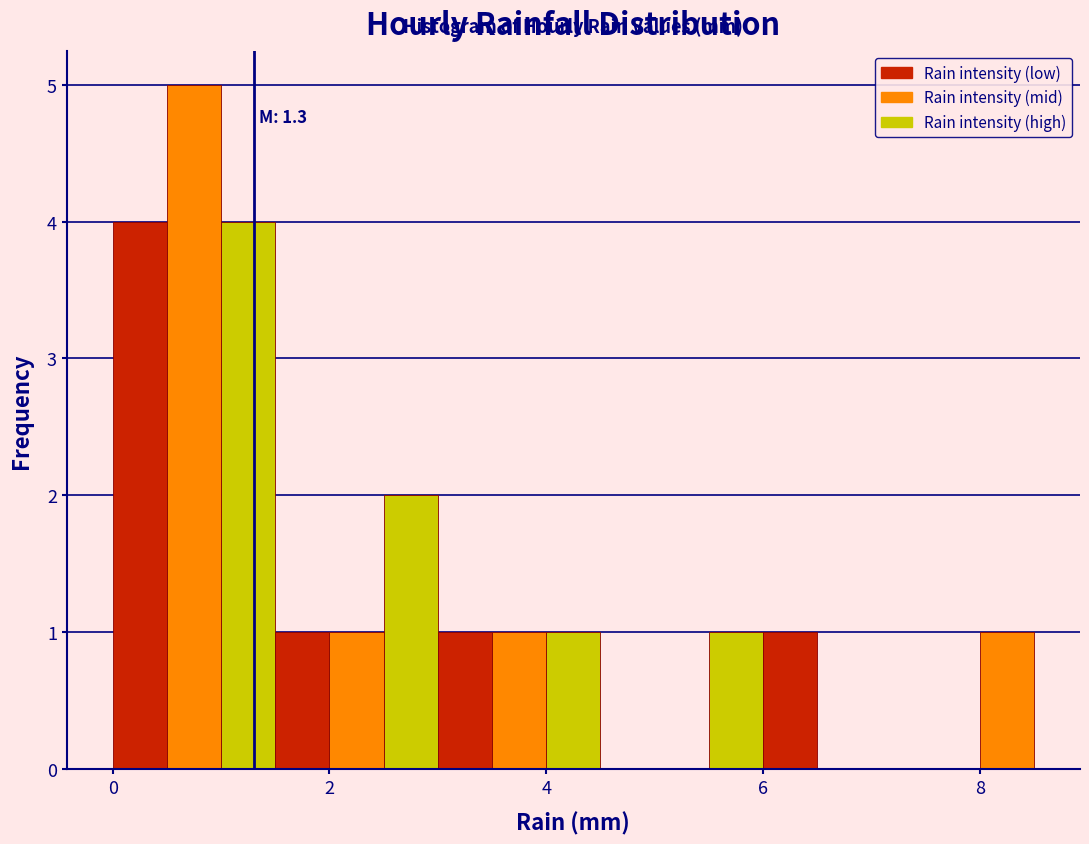

Read against the x-axis, roughly where is the centre of the tallest bar?

0.8